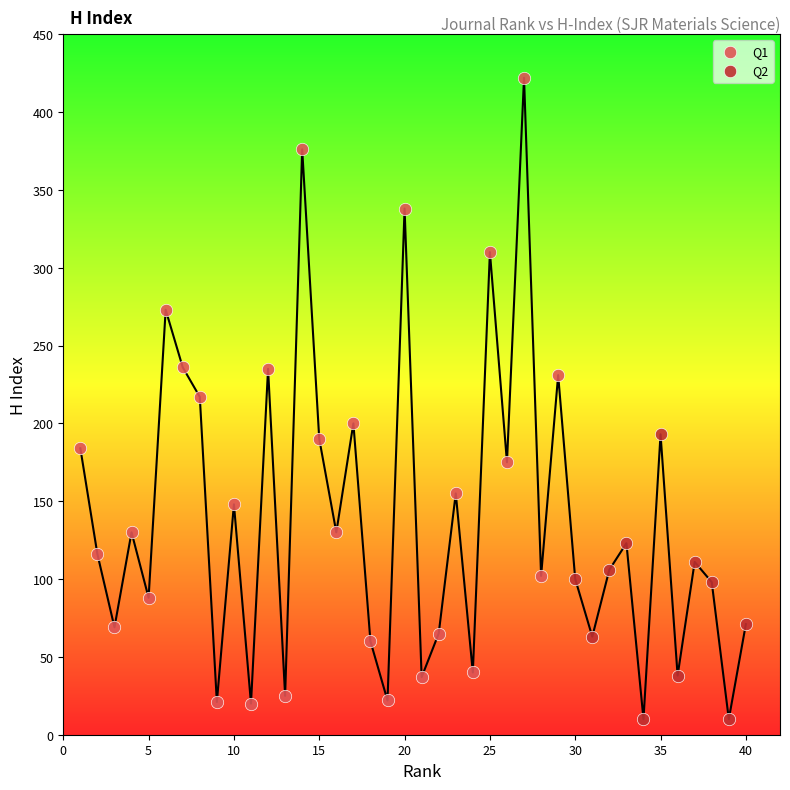

Which series contains the highest Y value?

Q1